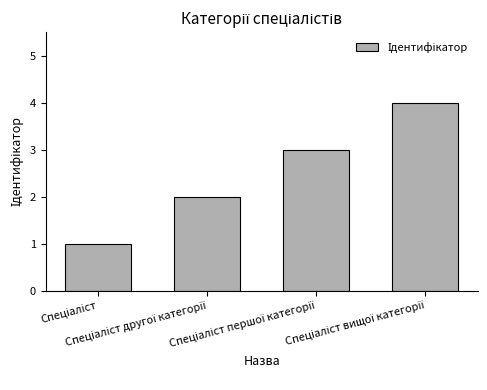

What is the sum of all values?

10